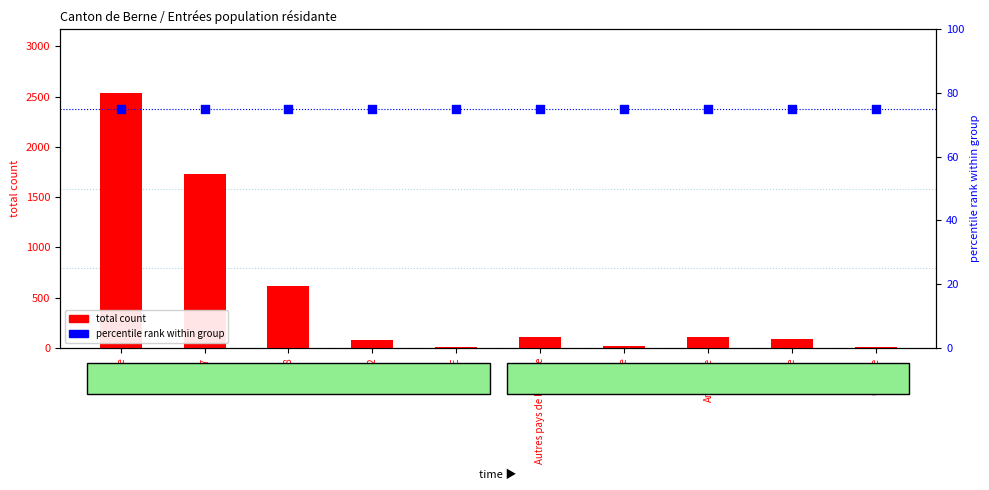

What are all the series names shown in the legend?

total count, percentile rank within group